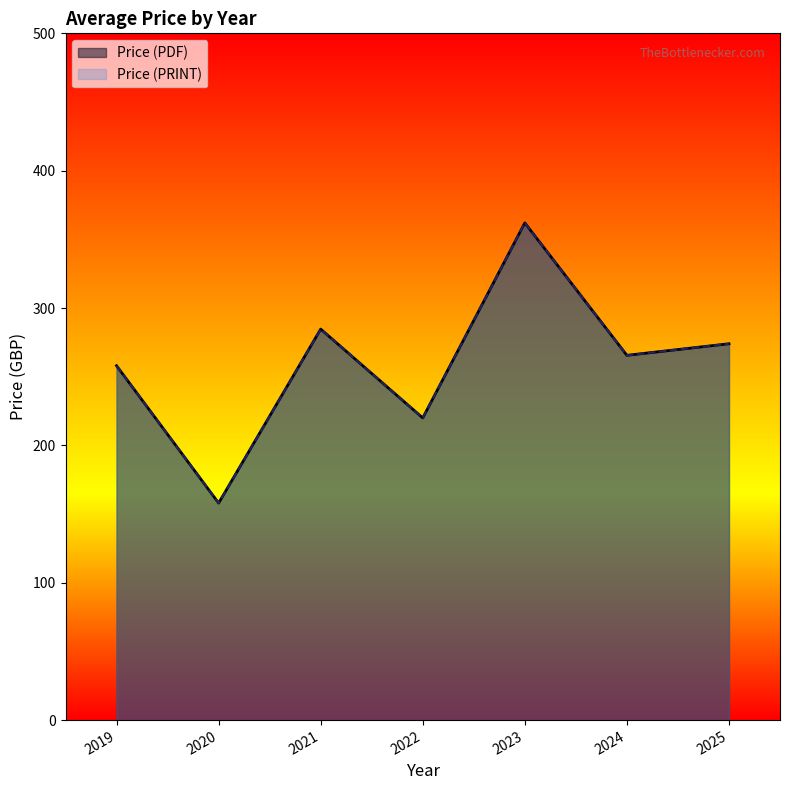

True or false: Price (PDF) has a value of 220 at 2022.

True